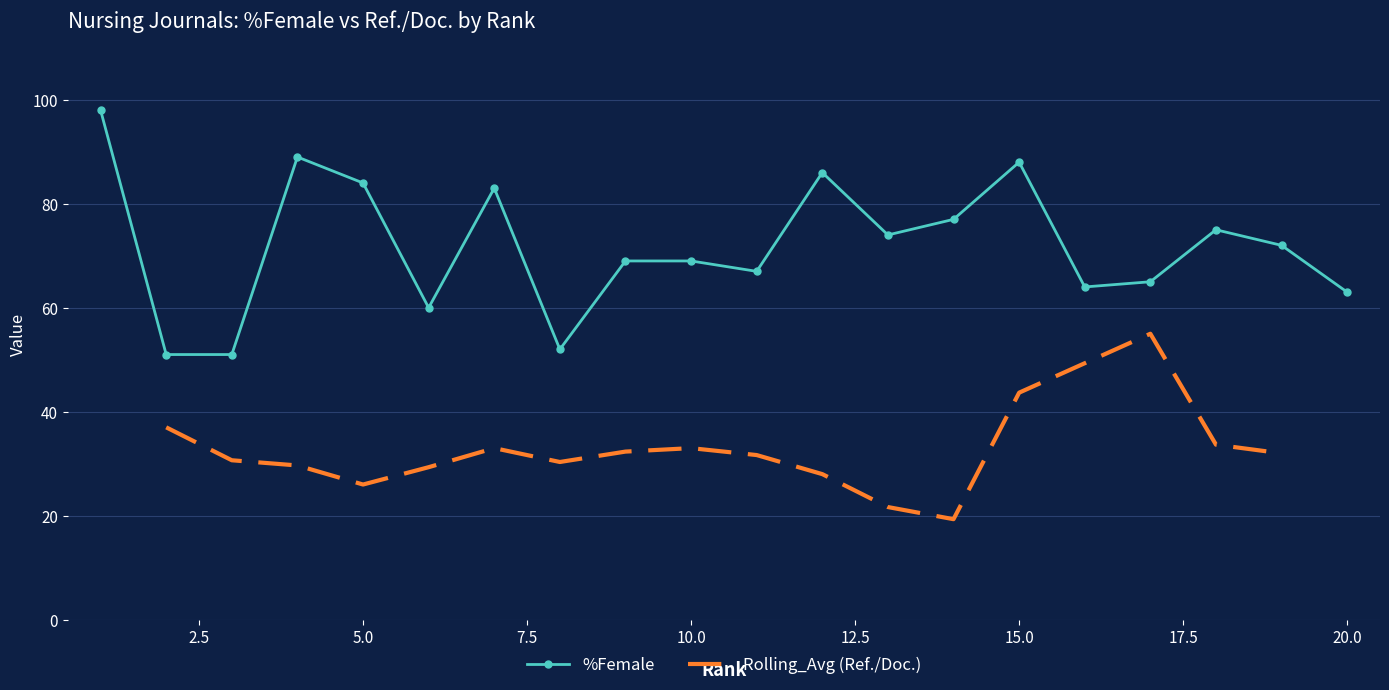

What is the smallest value displayed?

51